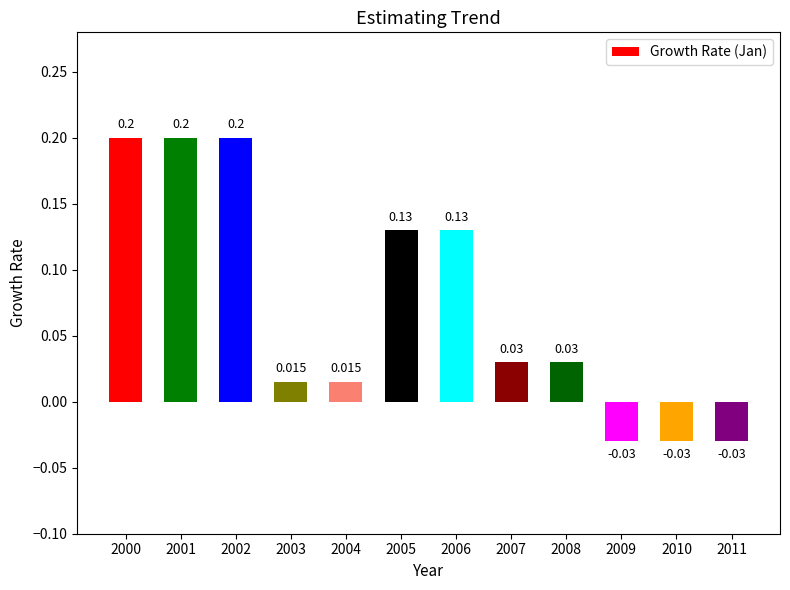

True or false: the data shows 0.0 at 2003.

False